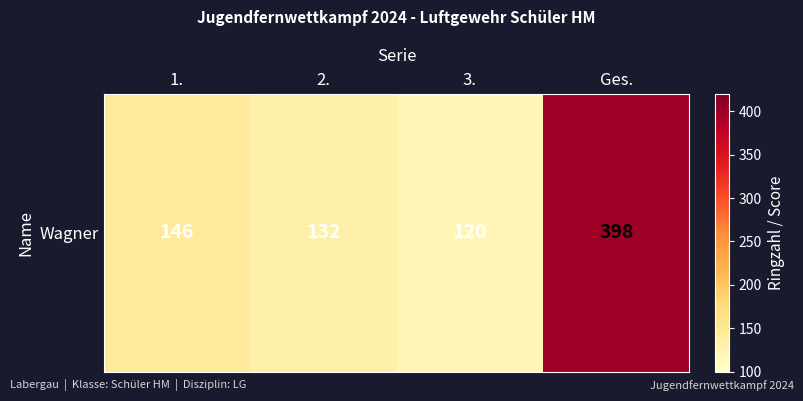

What is the change in value from 1. to 3.?

-26